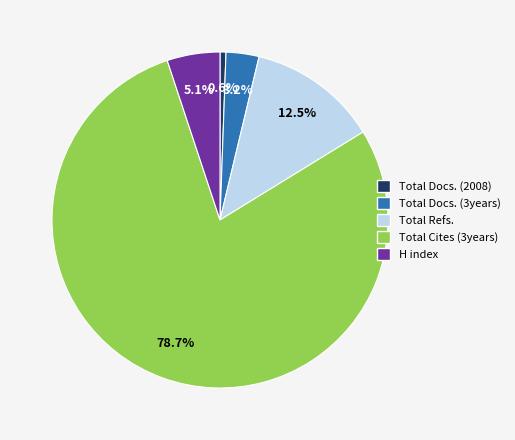

To the nearest percent, what is the difference between the Total Docs. (2008) and Total Docs. (3years) slice percentages?

3%